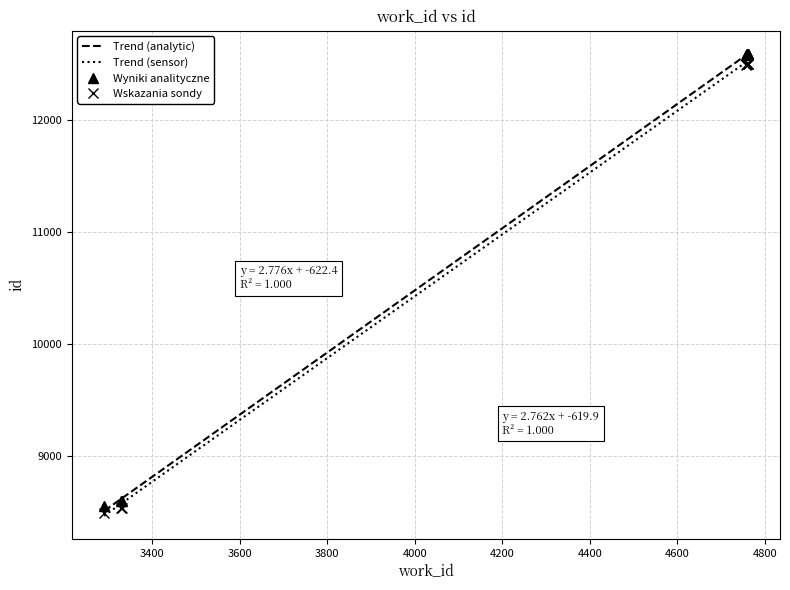

What is the maximum value for Trend (analytic)?

12594.4